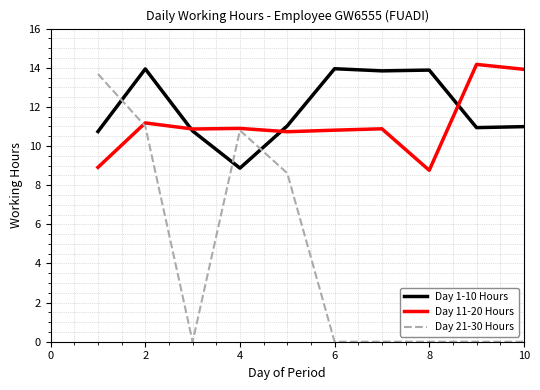

What is the greatest value displayed?

14.2